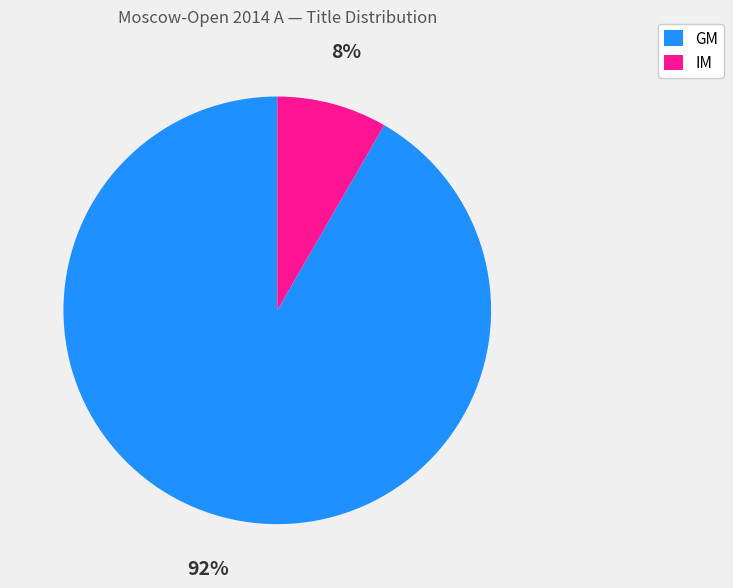

Between GM and IM, which is larger?

GM